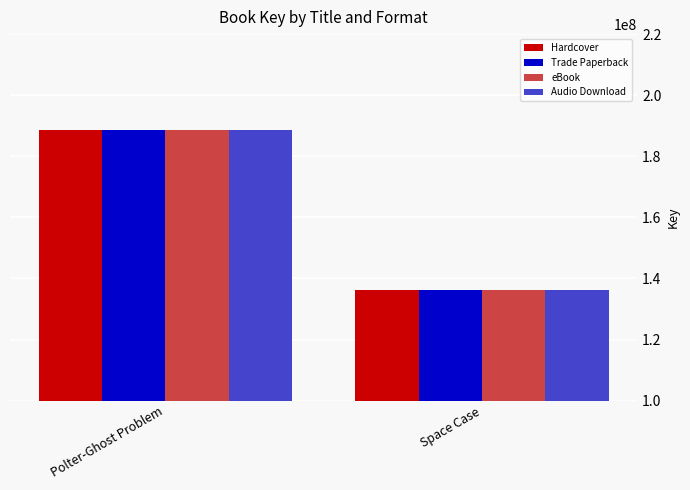

Reading left to right, transcribe all the data shown in this chart.

Hardcover: Polter-Ghost Problem=188753558	Space Case=136319459
Trade Paperback: Polter-Ghost Problem=188753558	Space Case=136319459
eBook: Polter-Ghost Problem=188753558	Space Case=136319459
Audio Download: Polter-Ghost Problem=188753558	Space Case=136319459